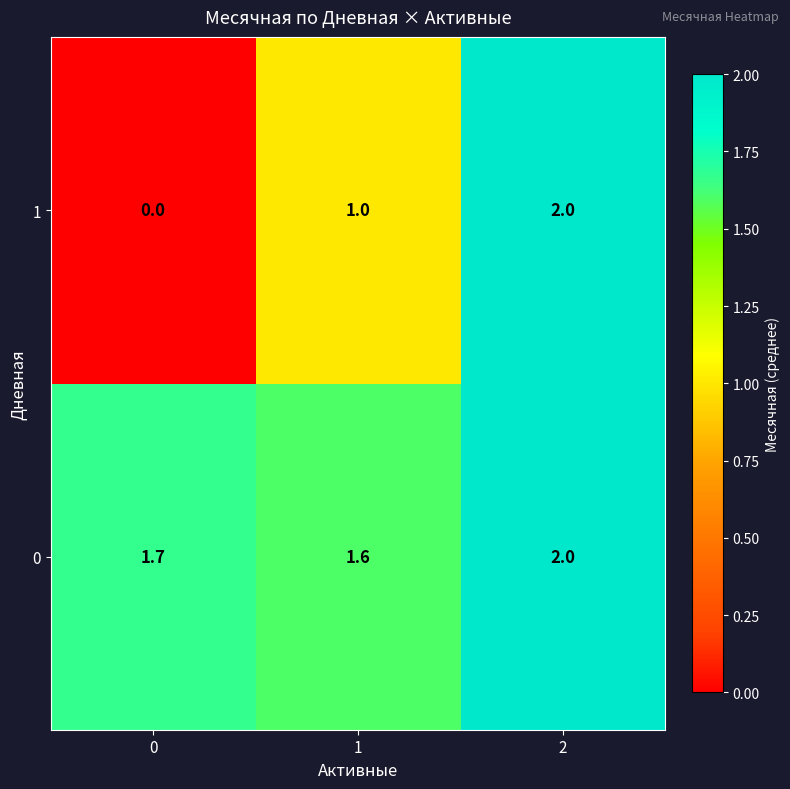

How many distinct data groups are displayed?

2